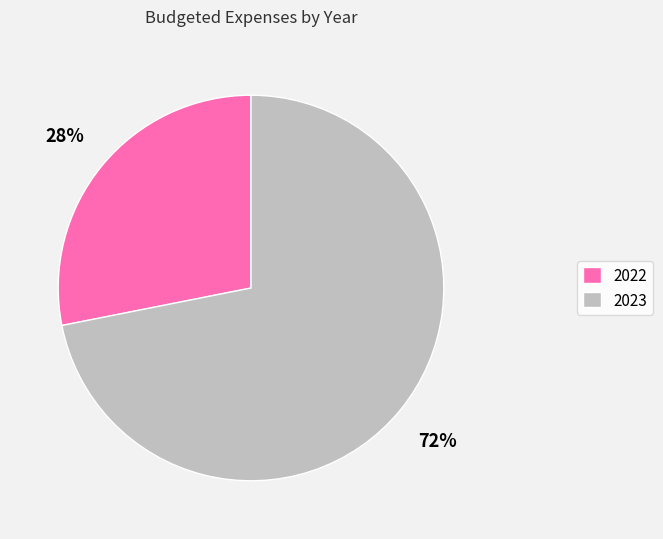

Which category has the smallest portion of the pie?

2022